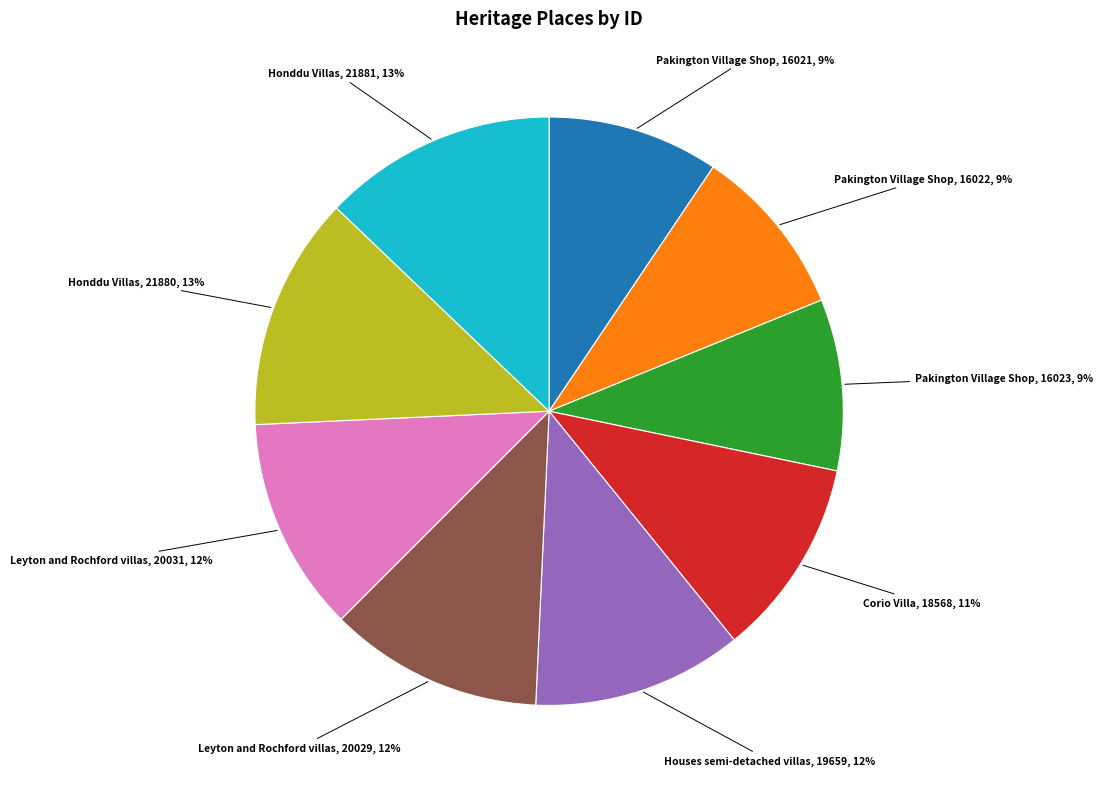

To the nearest percent, what is the average slice percentage?

11%